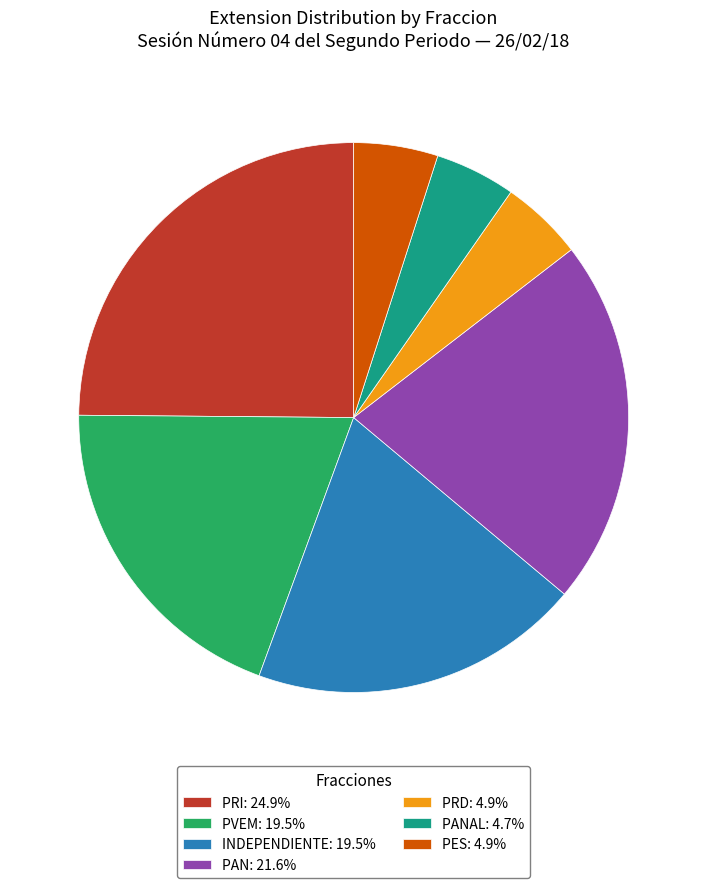

What is the ratio of the value at INDEPENDIENTE: 19.5% to the value at PES: 4.9%?

3.9